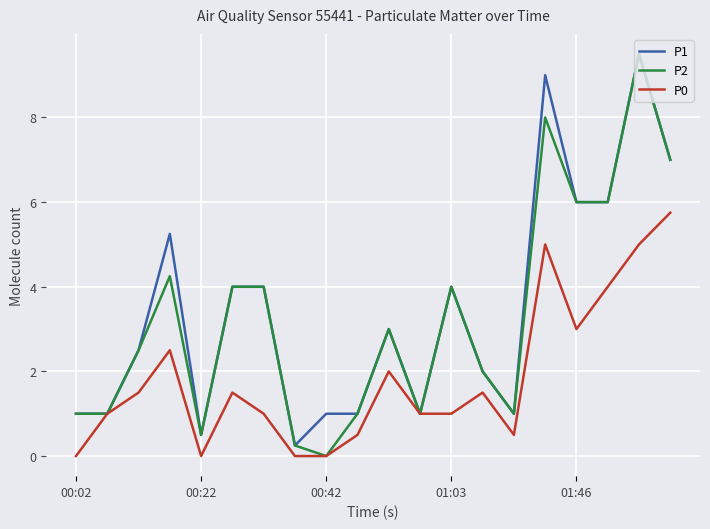

What is the greatest value displayed?

9.5